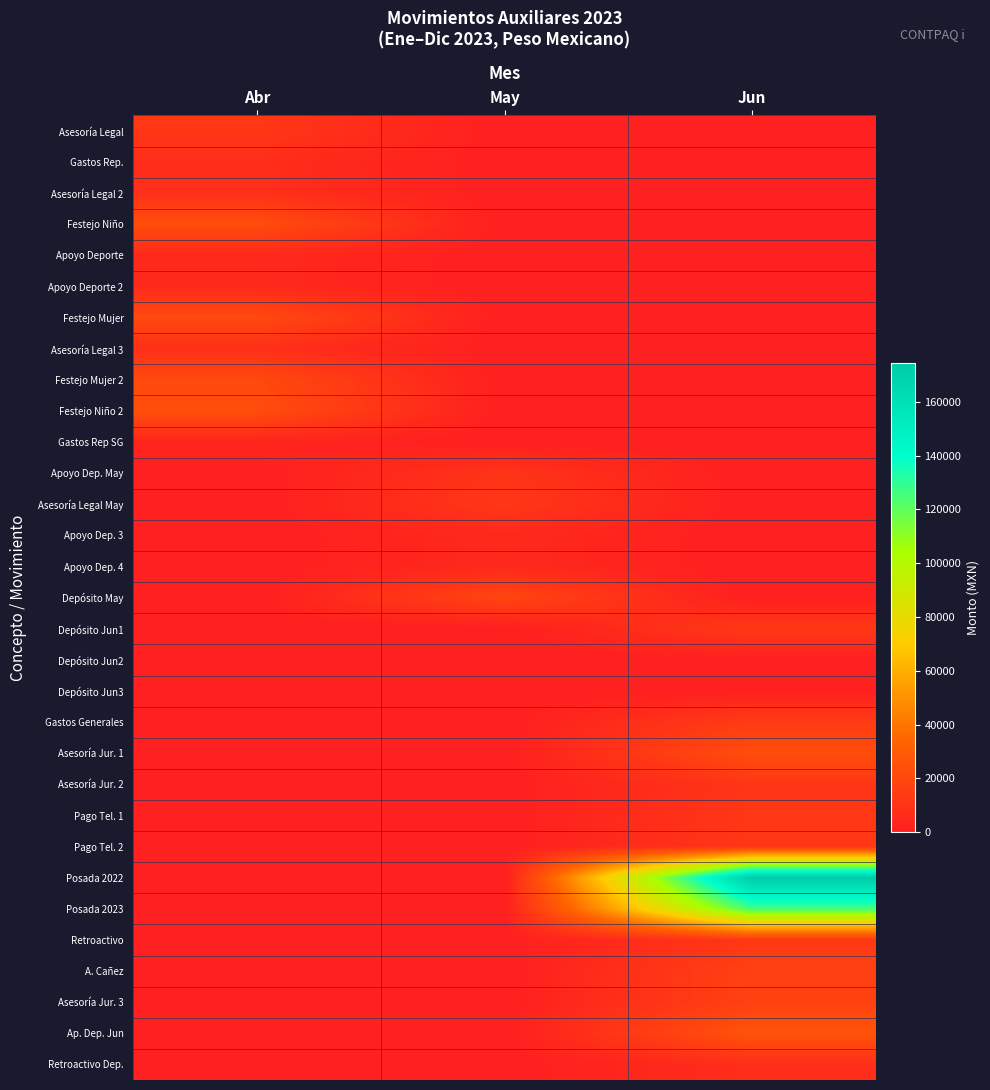

What is the difference between the highest and lowest values at May?

19000.0